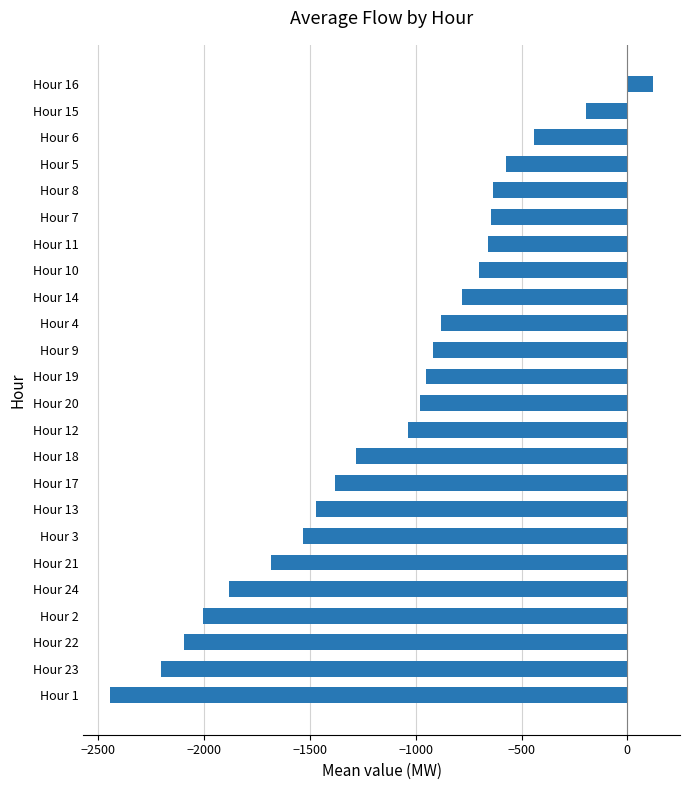

What is the difference between the second highest and second lowest values?

2012.4